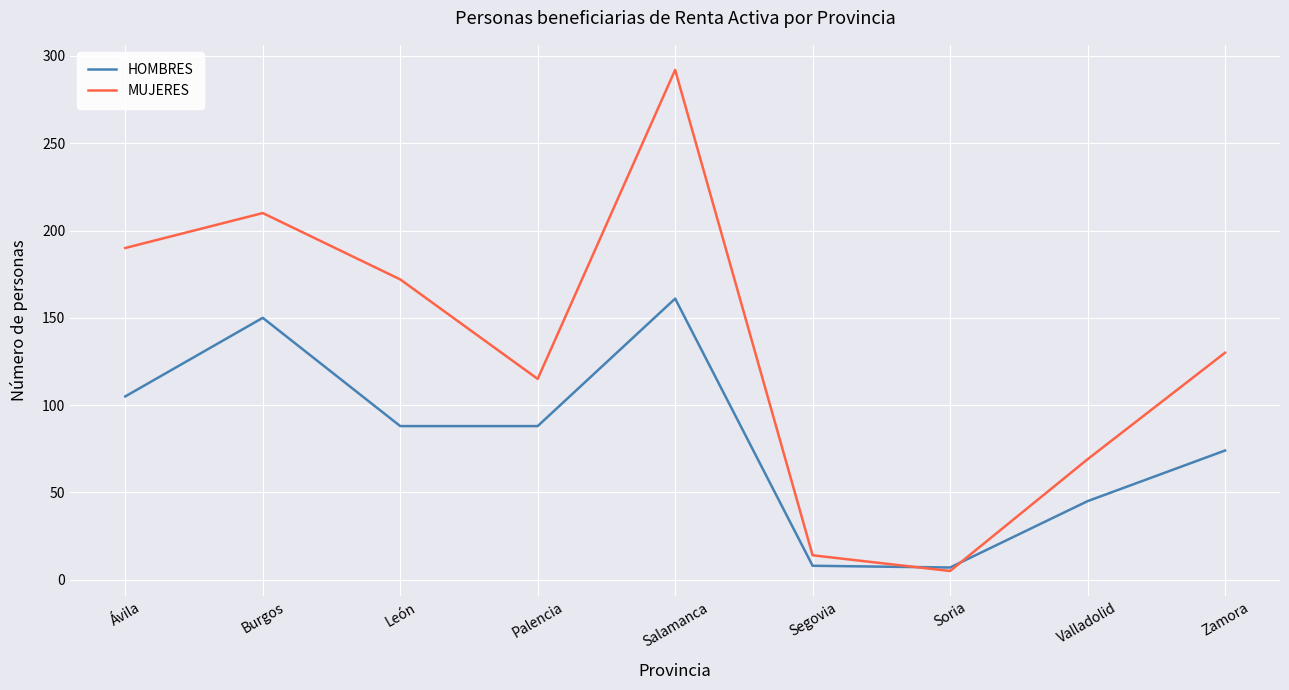

What is the difference between the maximum and minimum values in the MUJERES series?

287